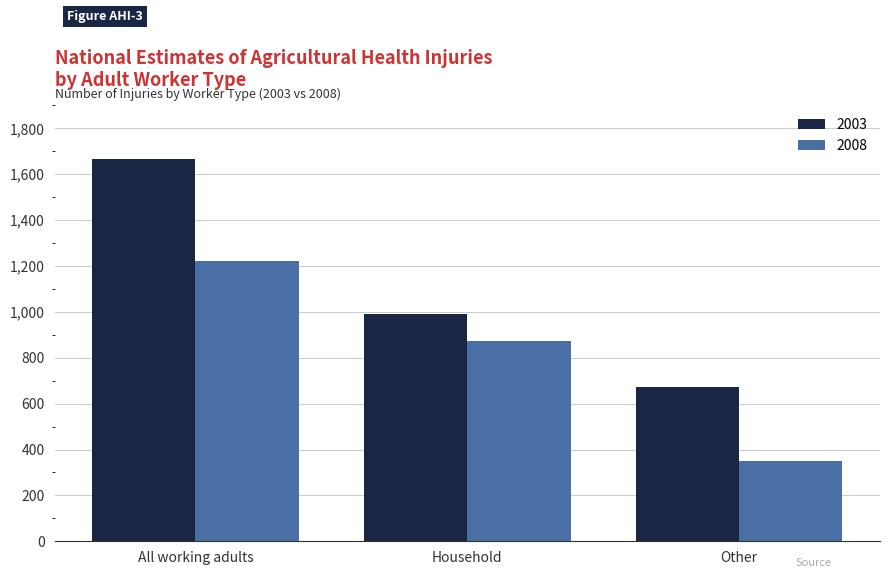

What is the spread (max minus min) of values at All working adults?

443